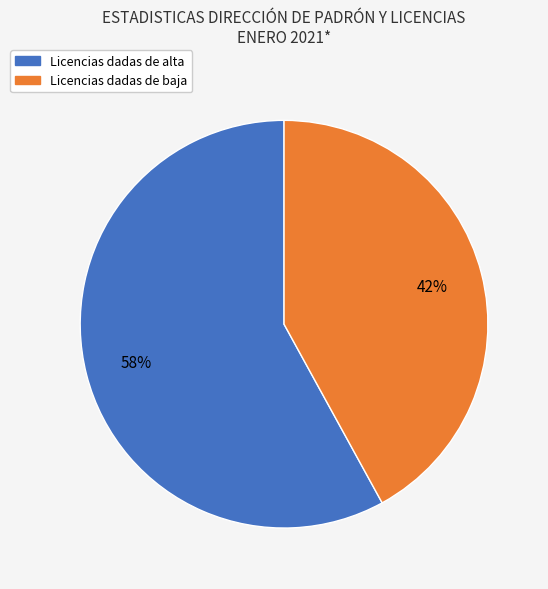

Which category has the biggest portion of the pie?

Licencias dadas de alta